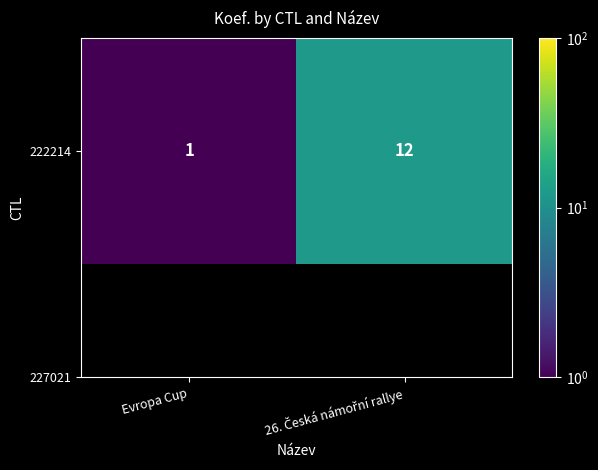

What value does the data have at Evropa Cup?

1